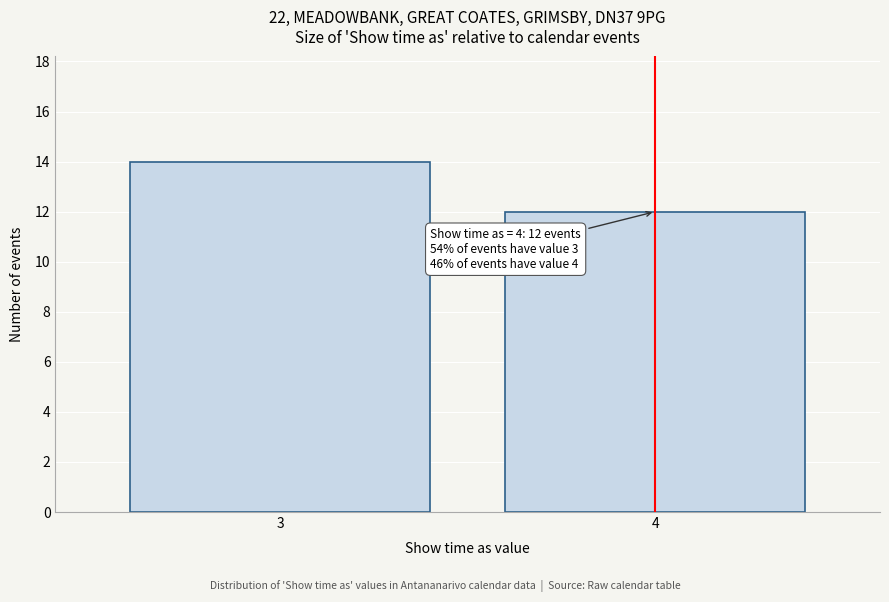

Reading right to left, extract all data points from this chart.

4=12	3=14